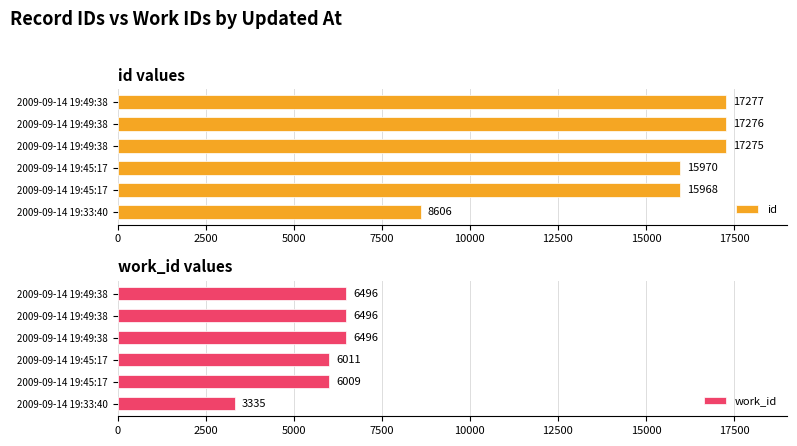

Is the value of id at 0 greater than the value of work_id at 5000?

Yes